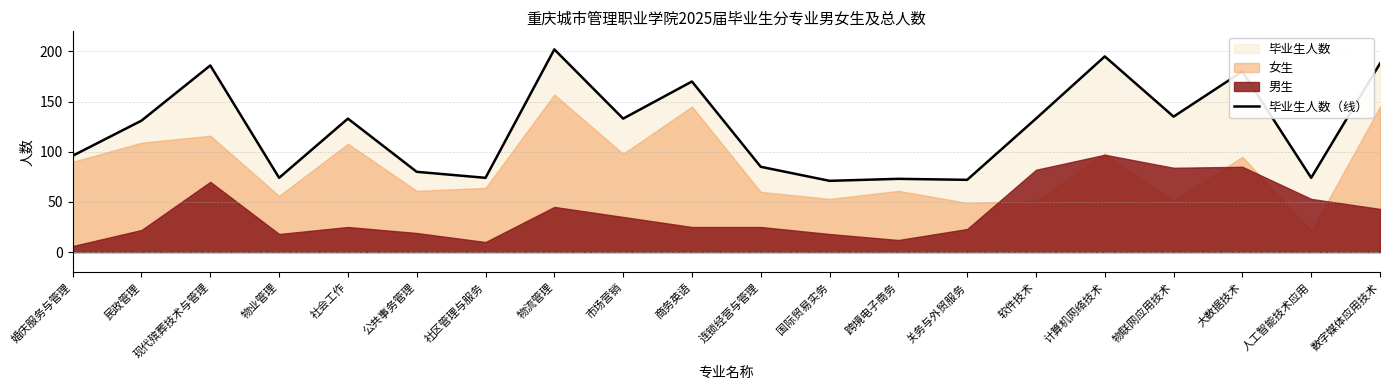

Reading right to left, extract all data points from this chart.

数字媒体应用技术=188	人工智能技术应用=74	大数据技术=180	物联网应用技术=135	计算机网络技术=195	软件技术=133	关务与外贸服务=72	跨境电子商务=73	国际贸易实务=71	连锁经营与管理=85	商务英语=170	市场营销=133	物流管理=202	社区管理与服务=74	公共事务管理=80	社会工作=133	物业管理=74	现代殡葬技术与管理=186	民政管理=131	婚庆服务与管理=96